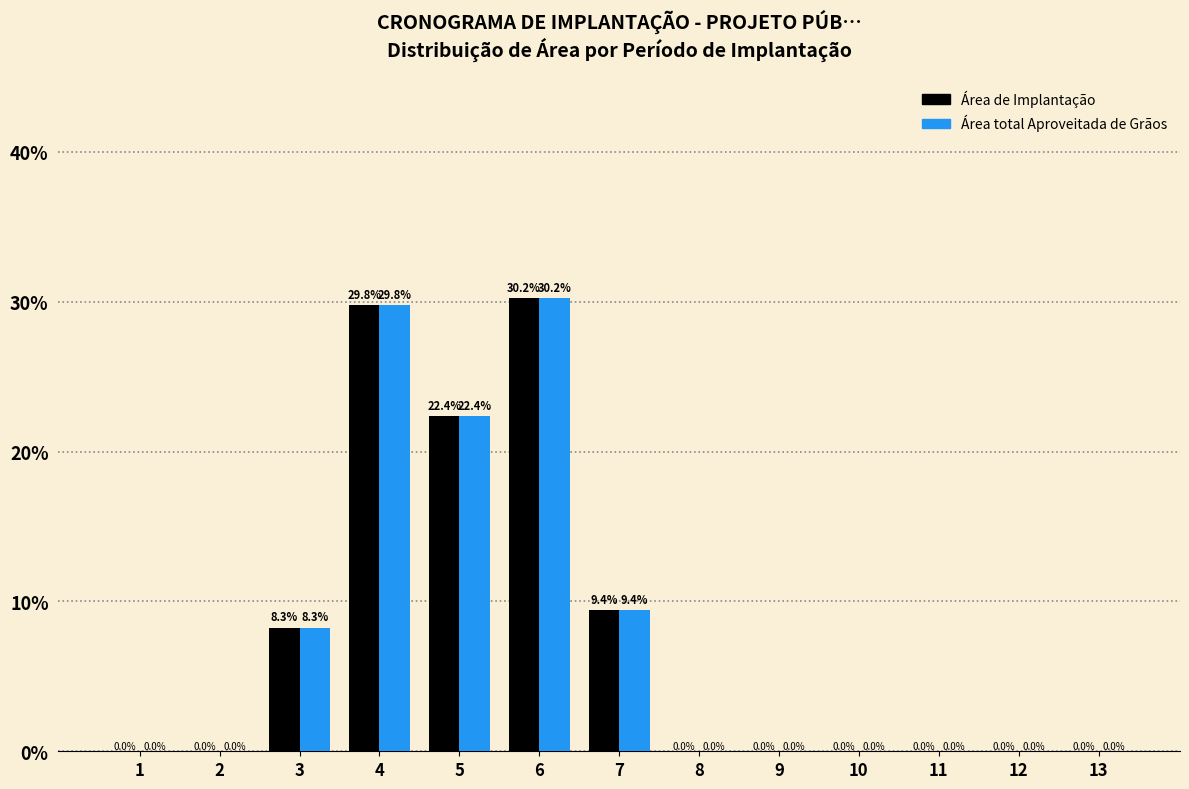

Reading left to right, list all the values displayed in this chart.

Área de Implantação: 1=0.0	2=0.0	3=8.3	4=29.8	5=22.4	6=30.2	7=9.4	8=0.0	9=0.0	10=0.0	11=0.0	12=0.0	13=0.0
Área total Aproveitada de Grãos: 1=0.0	2=0.0	3=8.3	4=29.8	5=22.4	6=30.2	7=9.4	8=0.0	9=0.0	10=0.0	11=0.0	12=0.0	13=0.0